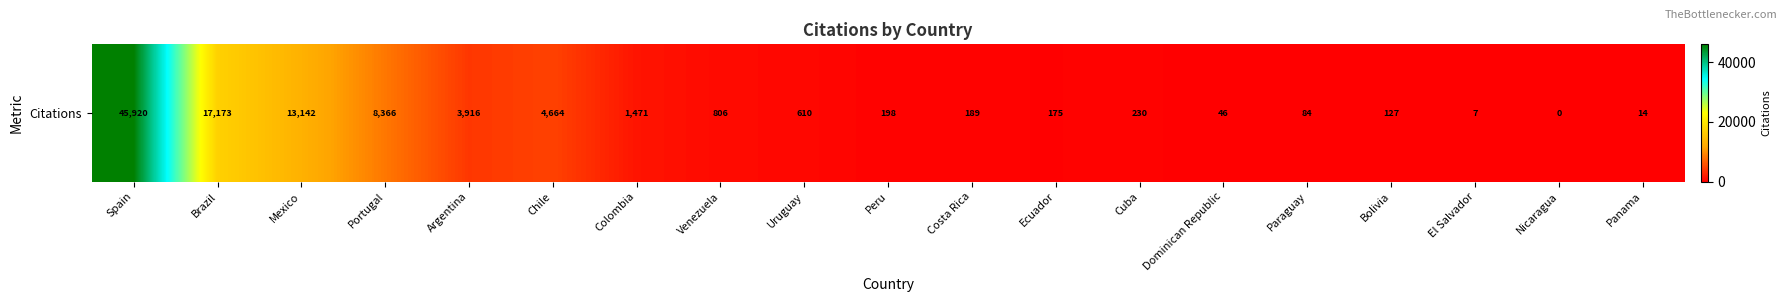

List the labels in order of value, largest first.

Spain, Brazil, Mexico, Portugal, Chile, Argentina, Colombia, Venezuela, Uruguay, Cuba, Peru, Costa Rica, Ecuador, Bolivia, Paraguay, Dominican Republic, Panama, El Salvador, Nicaragua